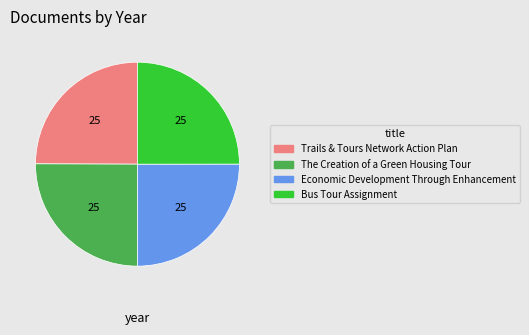

True or false: The Creation of a Green Housing Tour accounts for 10% of the total.

False